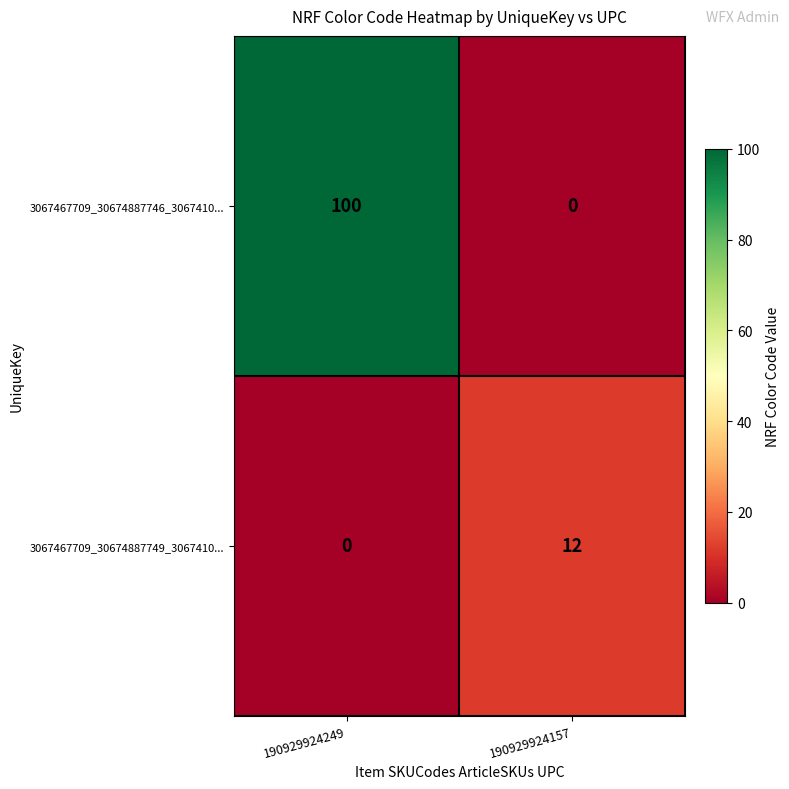

What is the sum of the 3067467709_30674887746_3067410... values at 190929924249 and 190929924157?

100